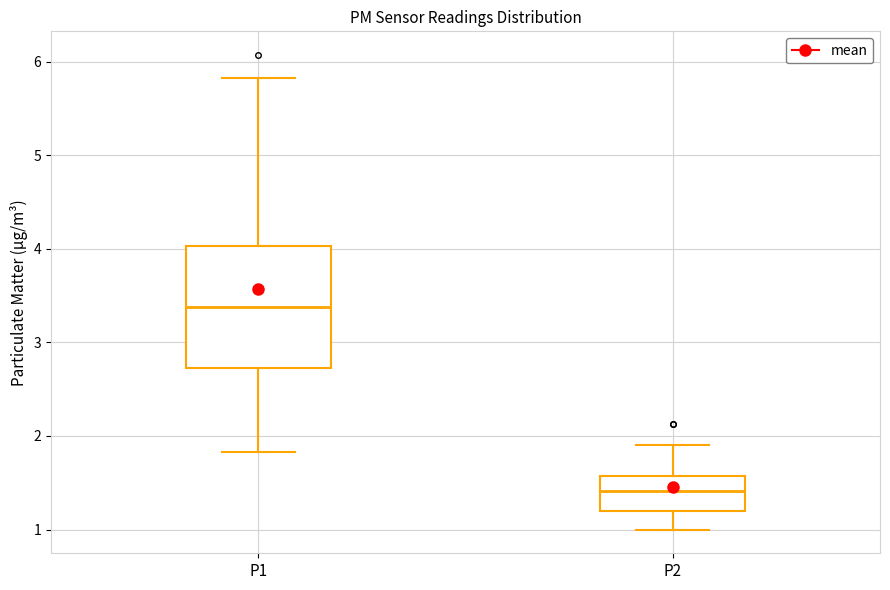

Reading left to right, transcribe this box plot: for each box, give where its median line is, the range the box spans, and where its two whiskers end, as read against the y-axis. The values are not printed on the chart, so give them approximately, as read against the axis.

P1: median 3.4, box 2.7 to 4.0, whiskers 1.8 to 5.8
P2: median 1.4, box 1.2 to 1.6, whiskers 1.0 to 1.9